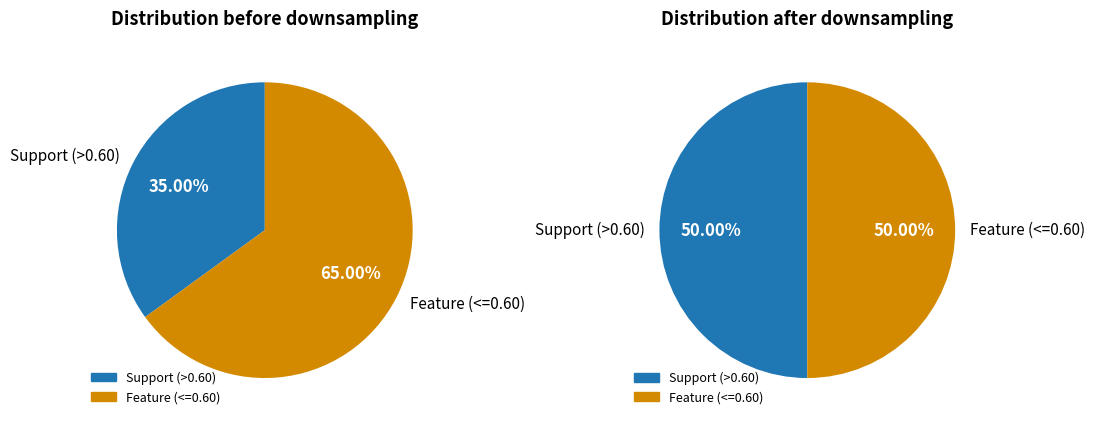

True or false: 36 accounts for 1% of the total.

False